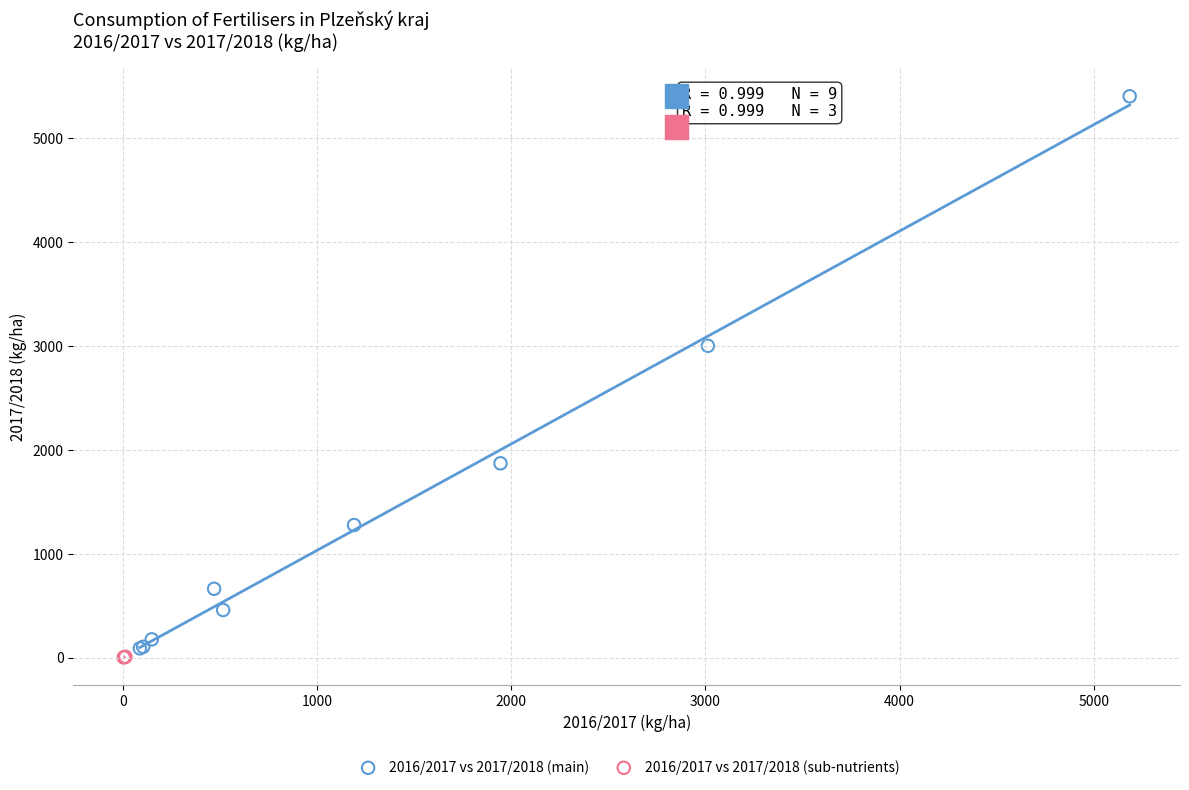

What are all the series names shown in the legend?

2016/2017 vs 2017/2018 (main), 2016/2017 vs 2017/2018 (sub-nutrients)